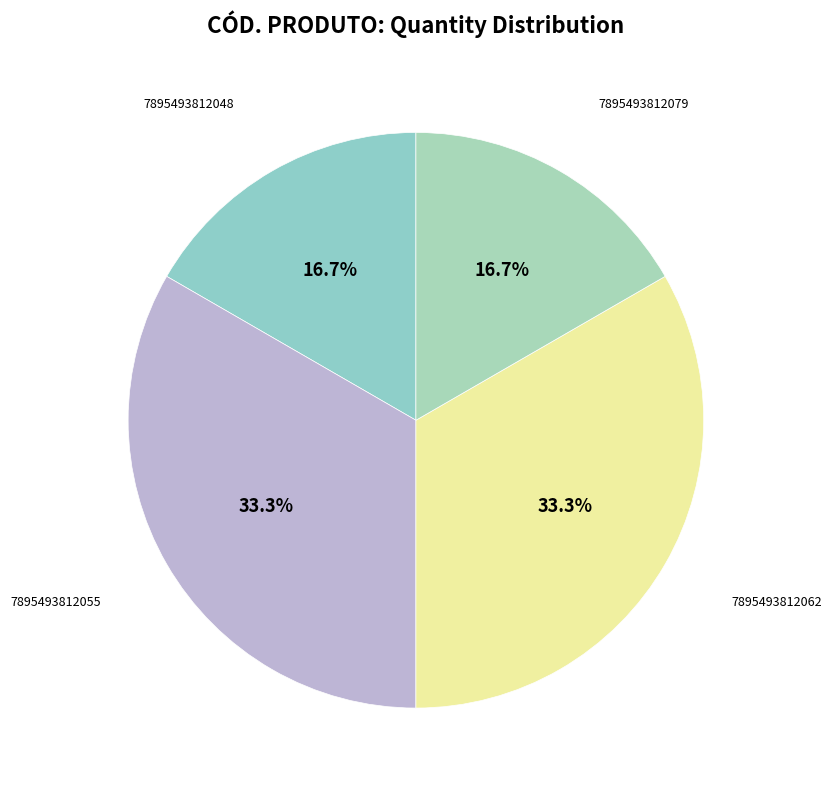

What is the largest slice in the pie chart?

7895493812055